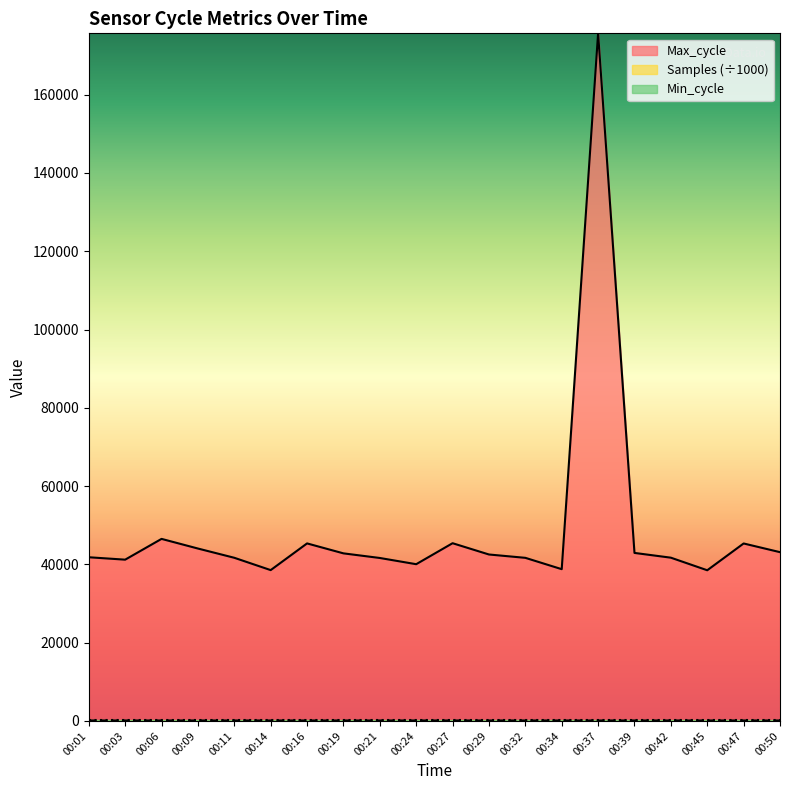

True or false: Samples has more than 0 interior local peaks.

True